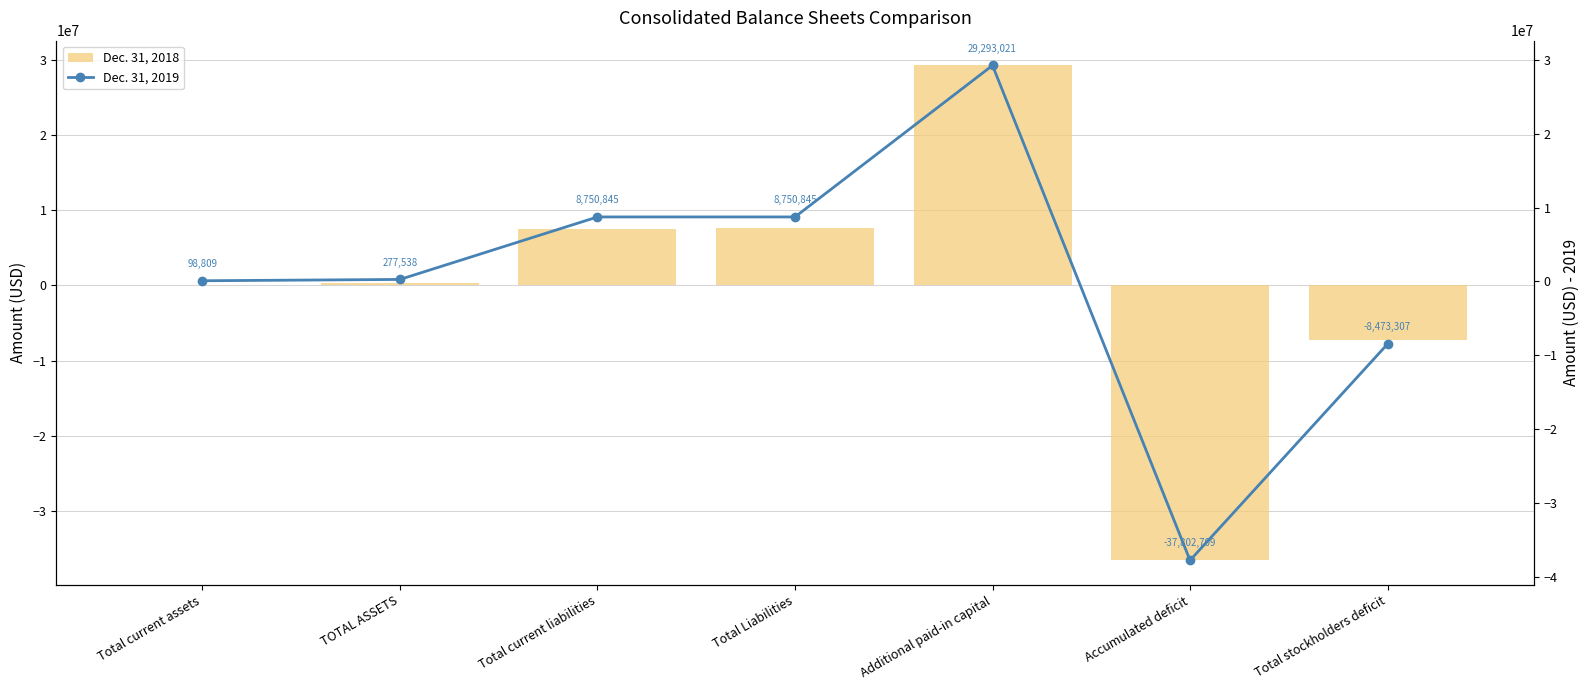

Between Total current liabilities and Total stockholders deficit, which is larger?

Total current liabilities